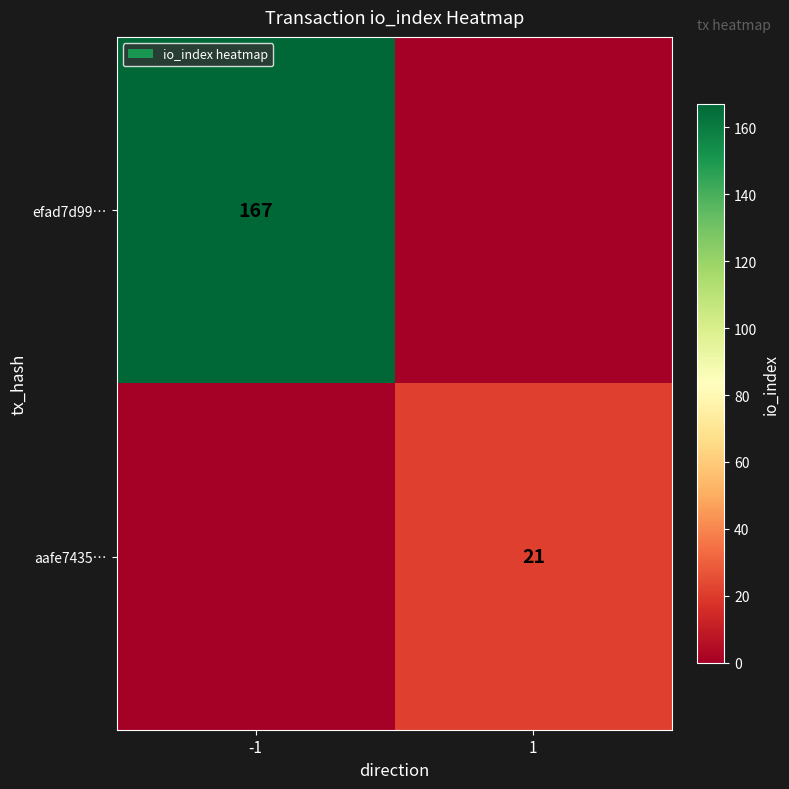

The efad7d99… series shows 167 at -1. True or false?

True